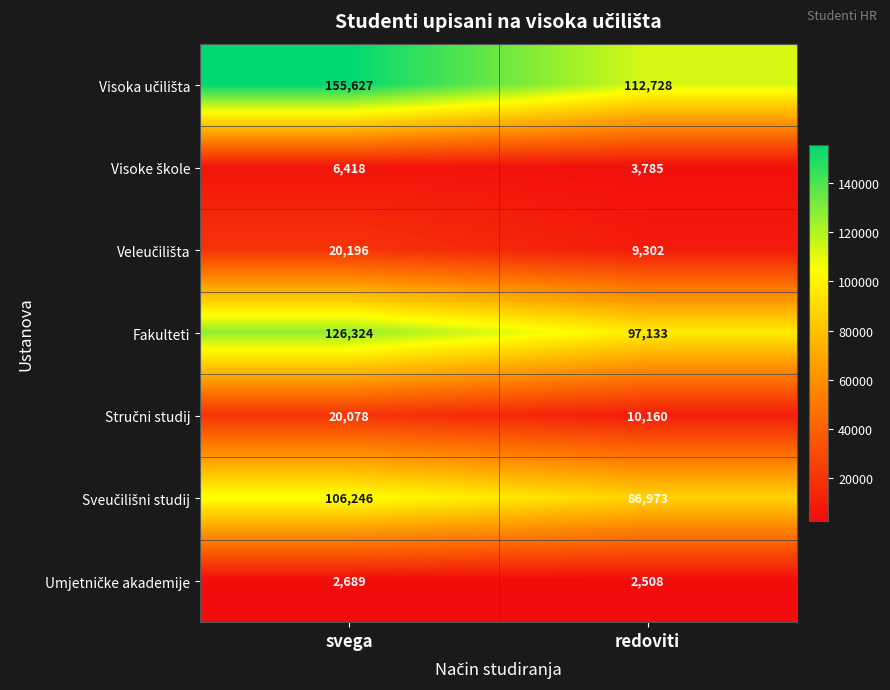

What is the total value across all series at svega?

437578